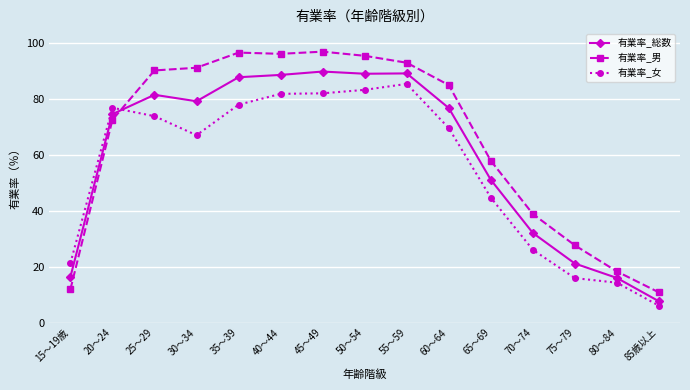

In 有業率_女, how many points are higher than both neighbors (excluding endpoints)?

2